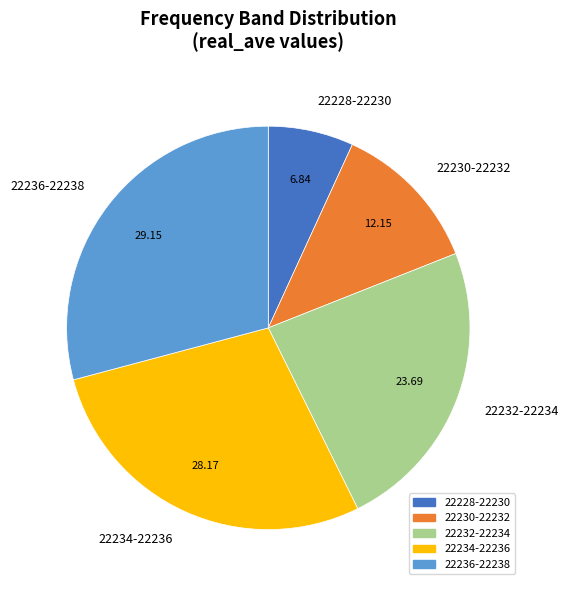

Approximately how many times larger is the value at 22232-22234 compared to 22234-22236?

0.8